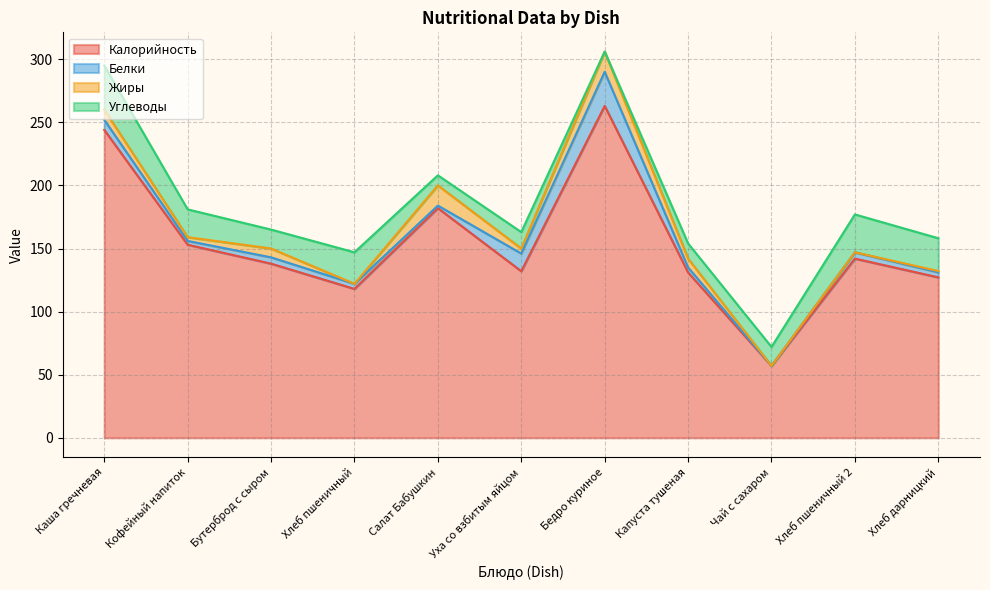

What is the approximate value of Жиры at Капуста тушеная?

7.0